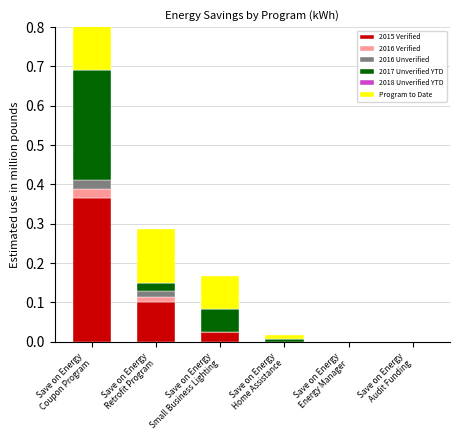

Is it true that 2015 Verified equals 0.0 at Save on Energy
Energy Manager?

True